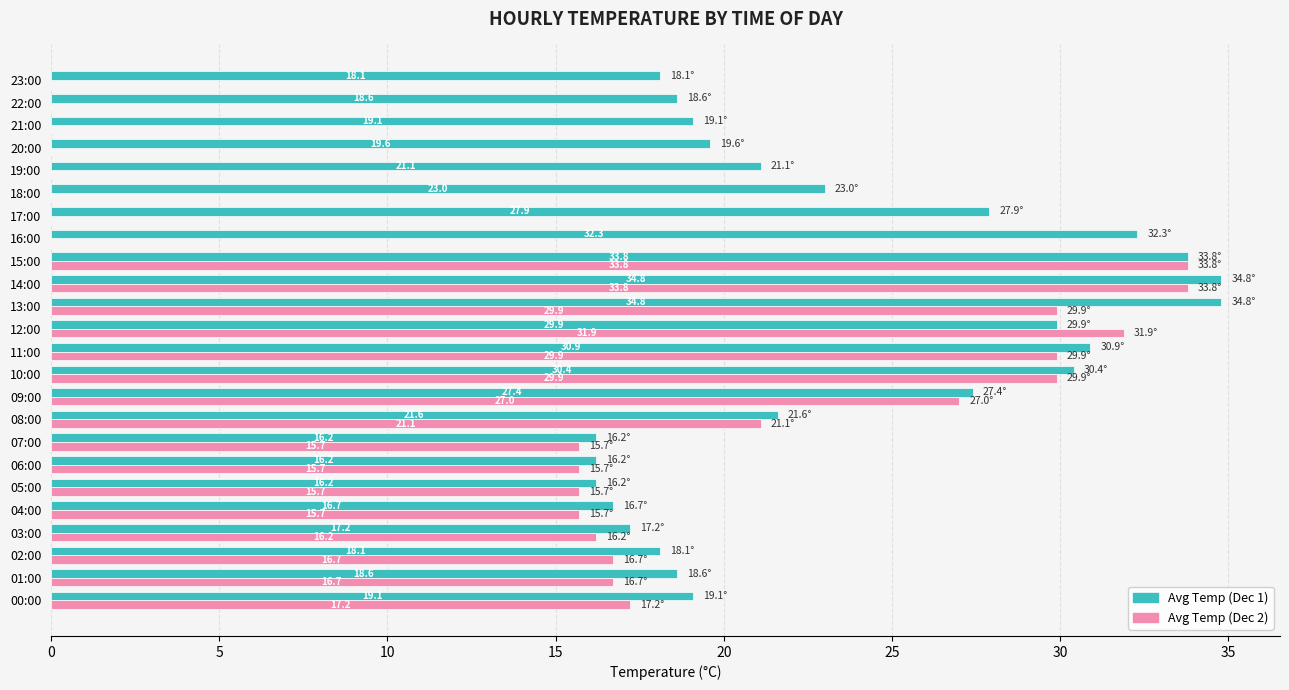

Where is Avg Temp (Dec 2) nearest to the value 16?

03:00